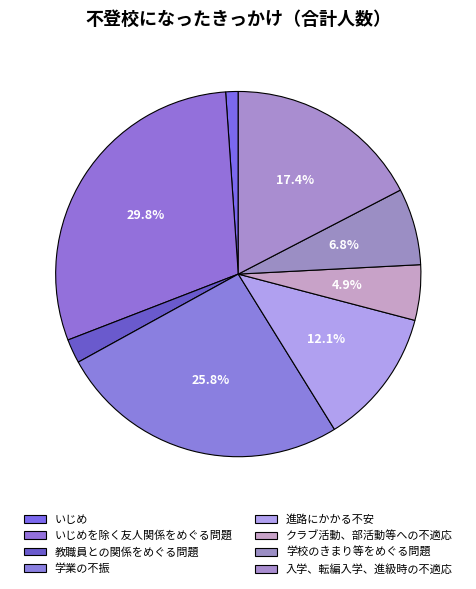

Rank the categories by value from lowest to highest.

いじめ, 教職員との関係をめぐる問題, クラブ活動、部活動等への不適応, 学校のきまり等をめぐる問題, 進路にかかる不安, 入学、転編入学、進級時の不適応, 学業の不振, いじめを除く友人関係をめぐる問題